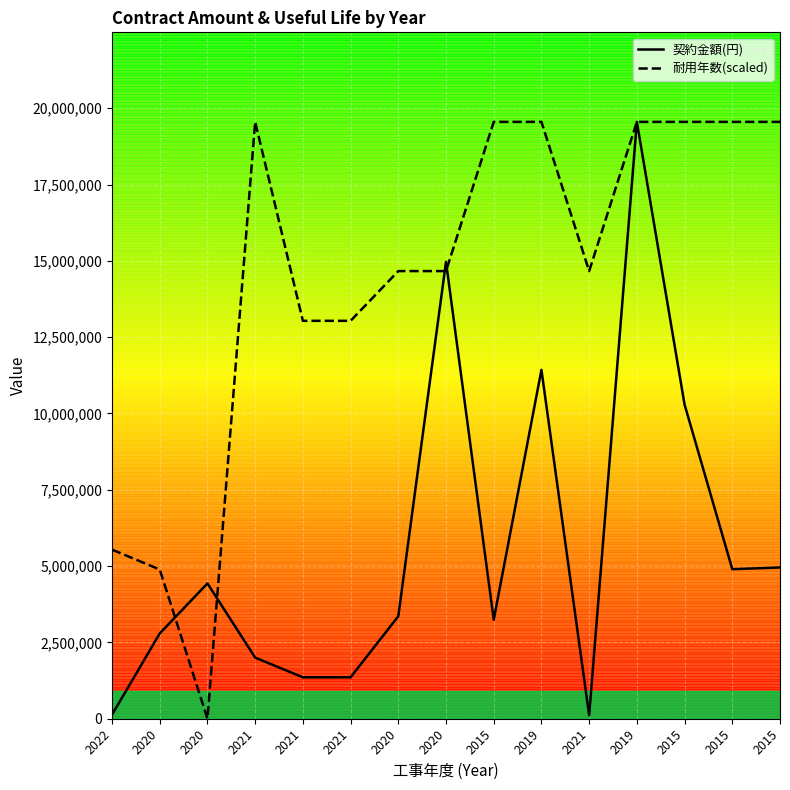

Does the chart display data point markers on the line(s)?

No